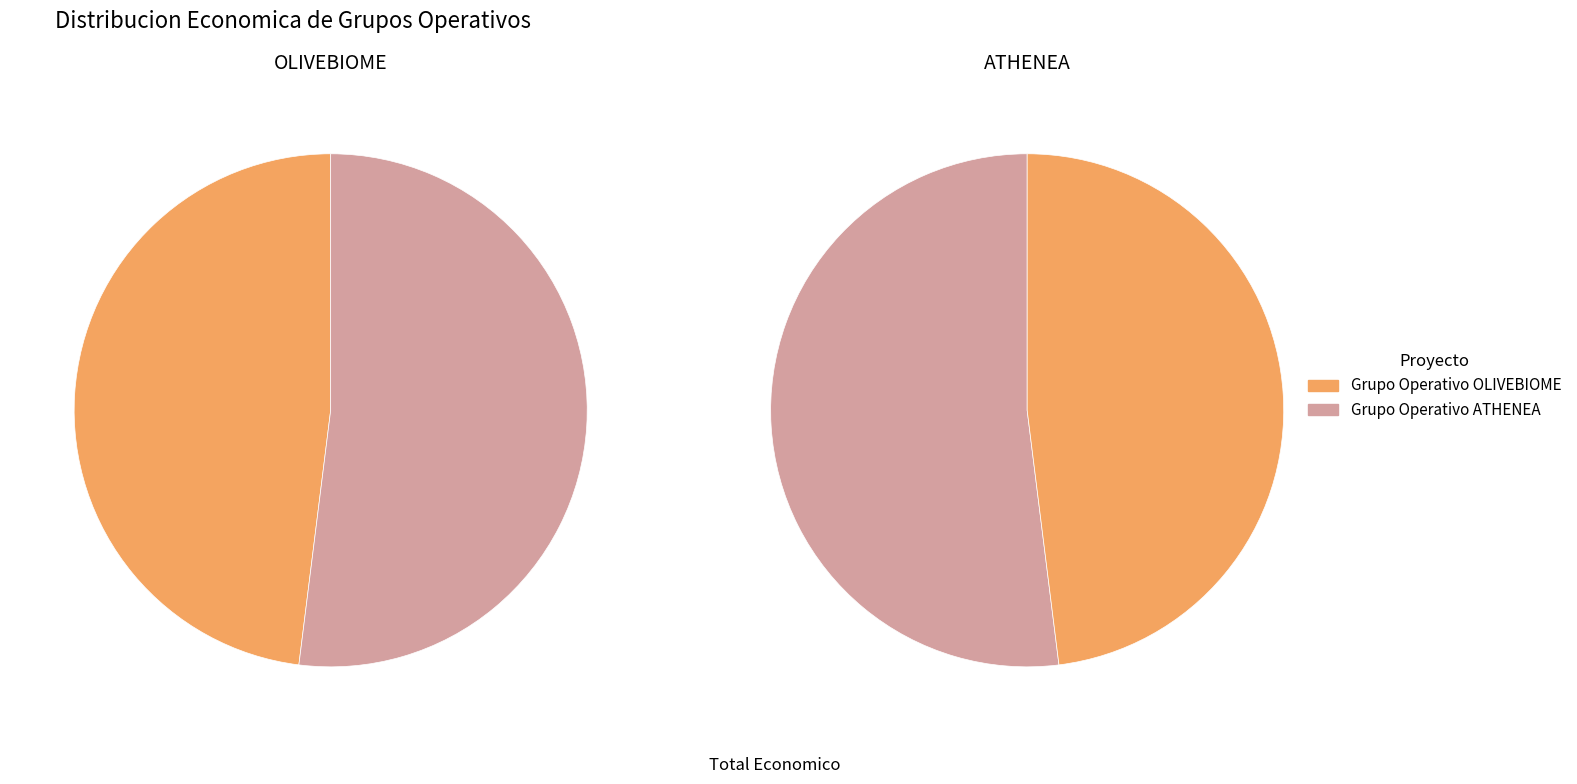

What portion of the pie excludes ATHENEA?

48.0%